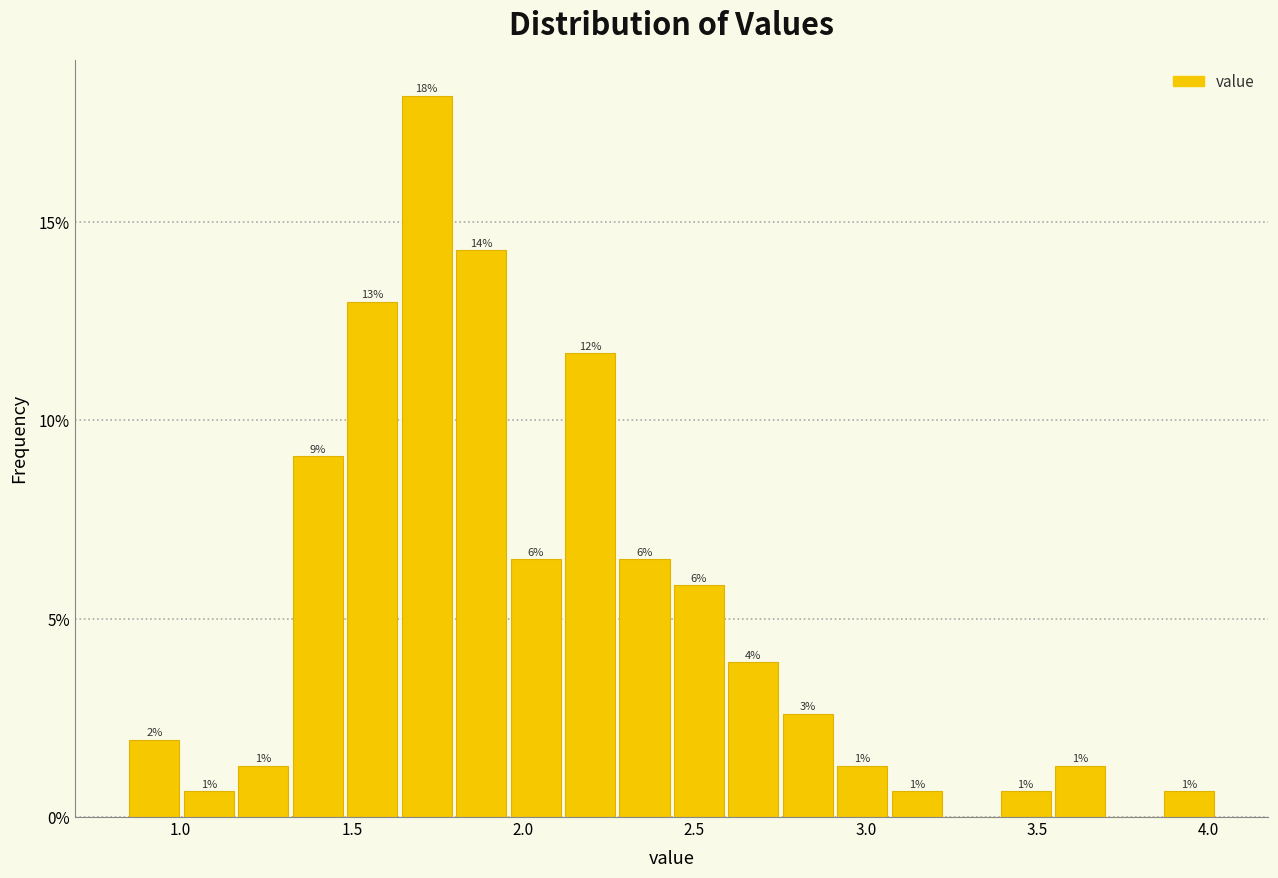

Read against the x-axis, roughly where is the centre of the tallest bar?

1.70